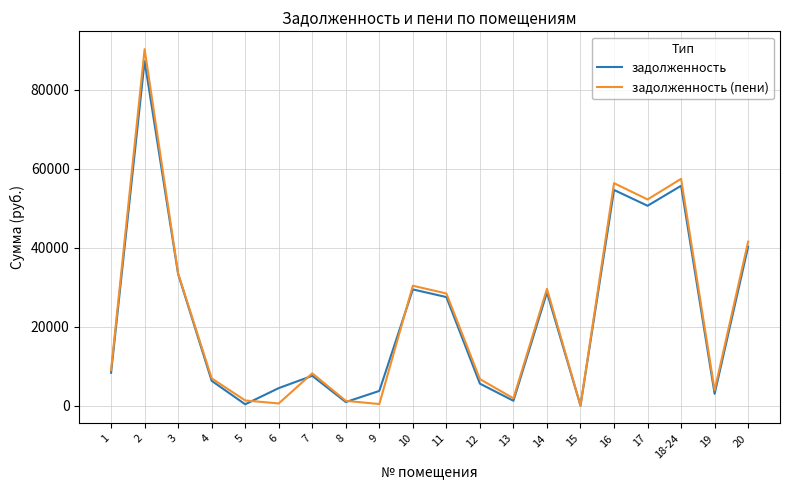

At which category is the sum across all series the highest?

2